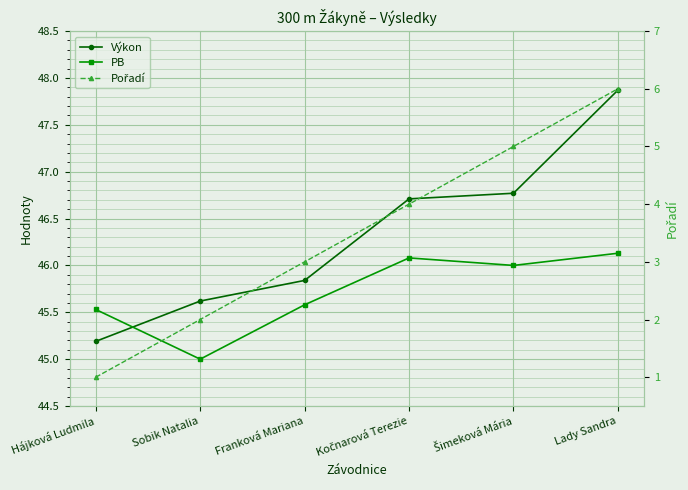

How many lines are shown in the chart?

3